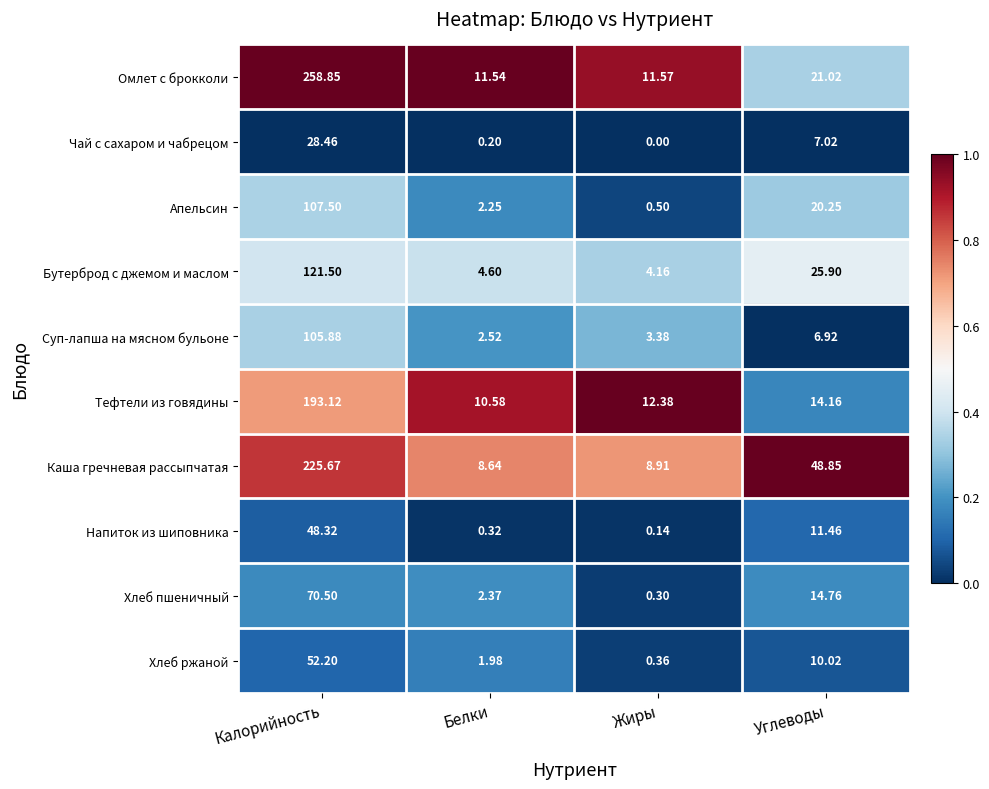

Which category has the highest value across all series?

Калорийность